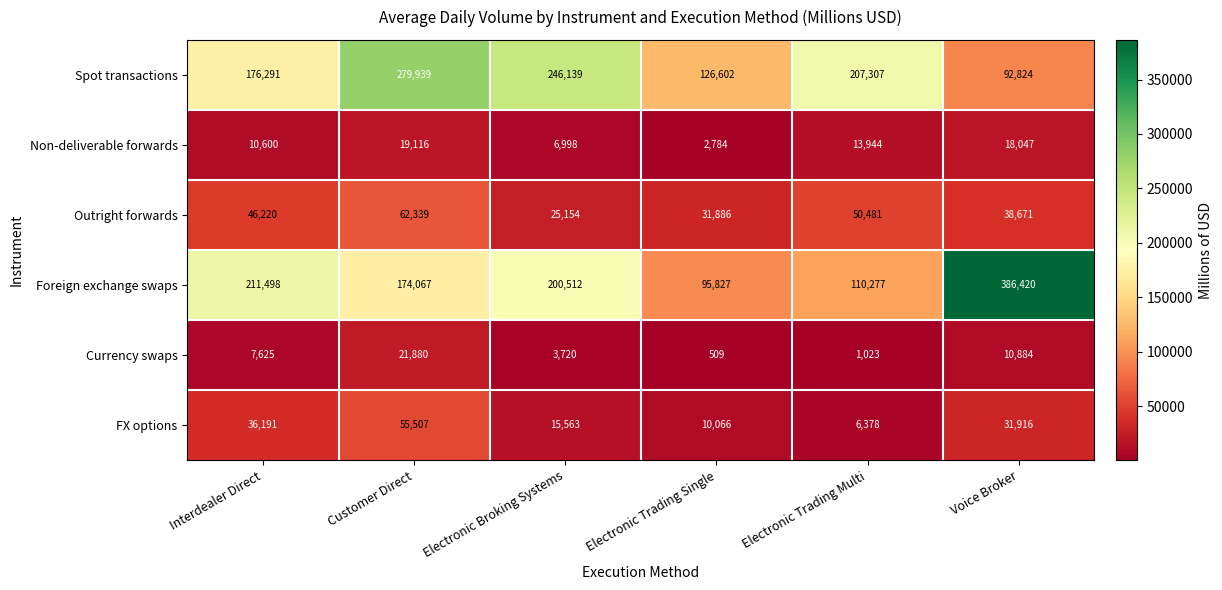

What is the greatest value displayed?

386420